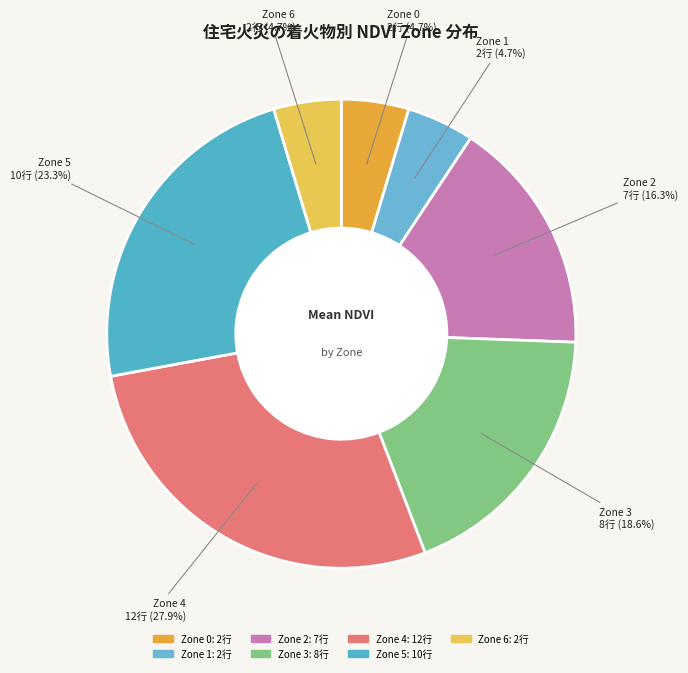

Approximately how many times larger is the value at Zone 6 compared to Zone 0?

1.0